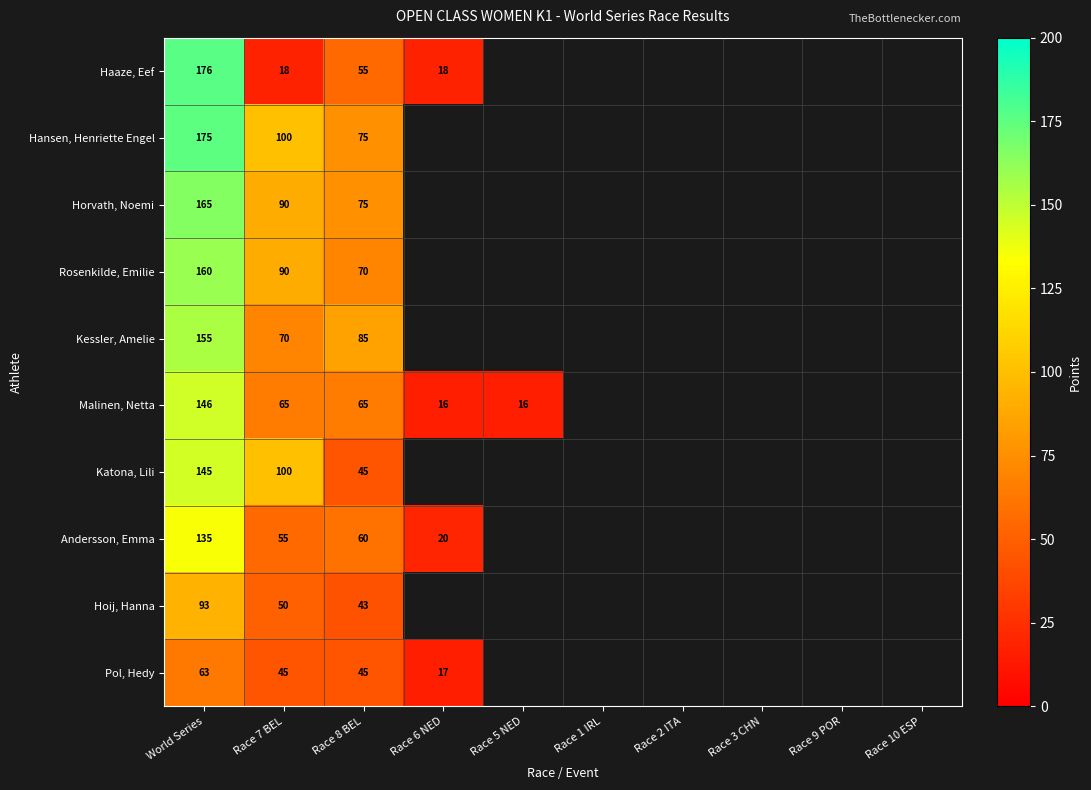

How many categories are shown in the chart?

10